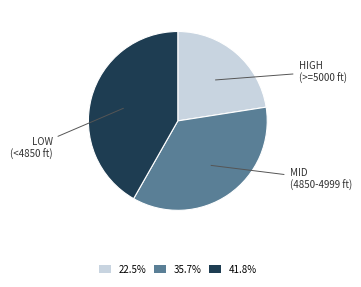

Do LOW (<4850 ft) and MID (4850-4999 ft) together represent more than half of the pie?

Yes